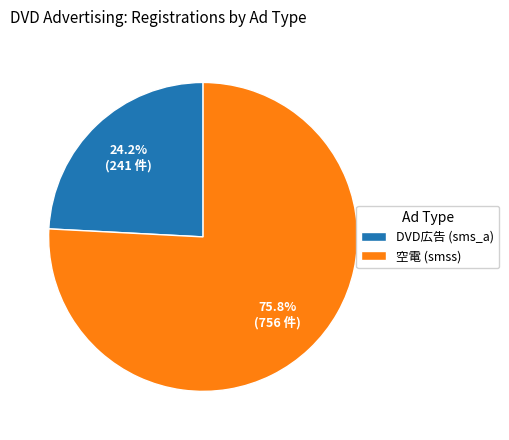

Rank the categories by value from highest to lowest.

空電 (smss), DVD広告 (sms_a)